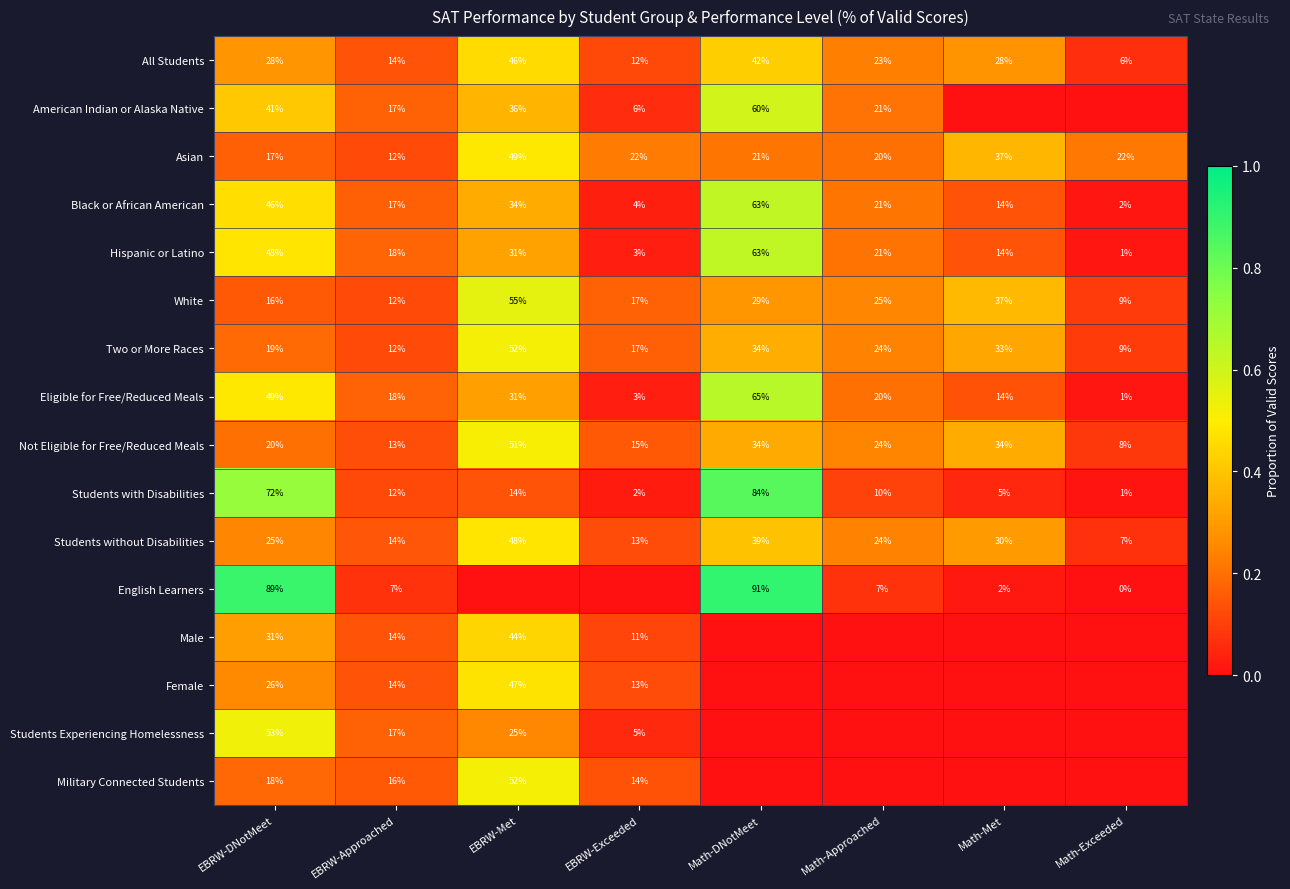

At which label does Students with Disabilities first exceed 12?

EBRW-DNotMeet